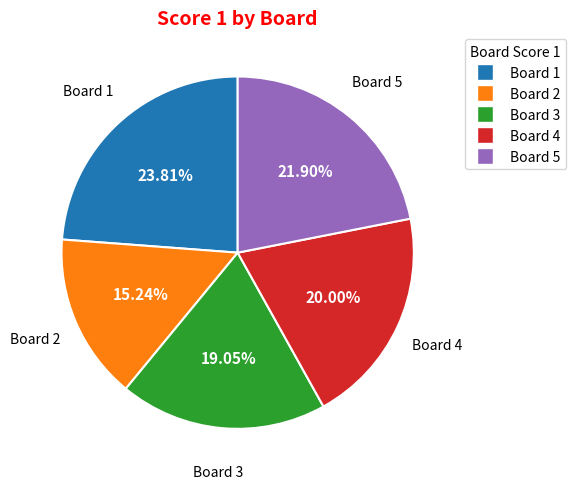

What portion of the pie excludes Board 4?

80.0%